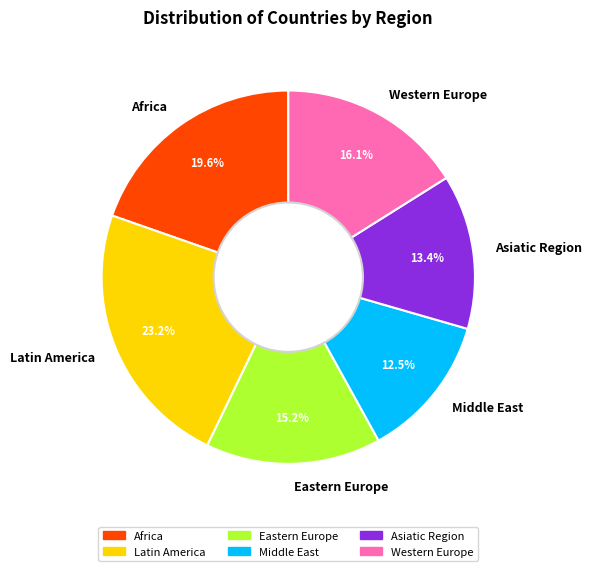

What percentage is the Latin America slice, to the nearest percent?

23%